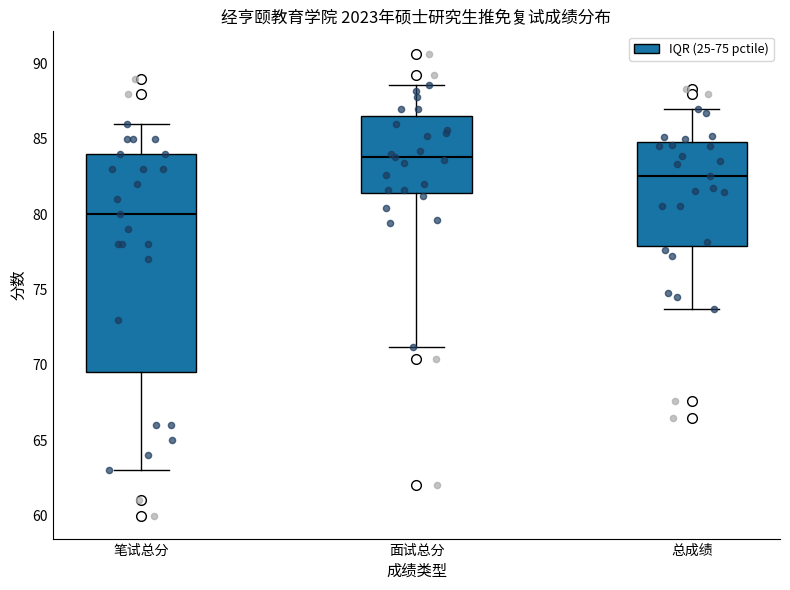

Reading left to right, read every box against the y-axis: the position of its median line, the range the box covers, and the ends of its whiskers. The values are not printed on the chart, so give them approximately, as read against the axis.

笔试总分: median 80.0, box 69.5 to 84.0, whiskers 63.0 to 86.0
面试总分: median 84.0, box 81.5 to 86.5, whiskers 71.0 to 88.5
总成绩: median 82.5, box 78.0 to 85.0, whiskers 73.5 to 87.0